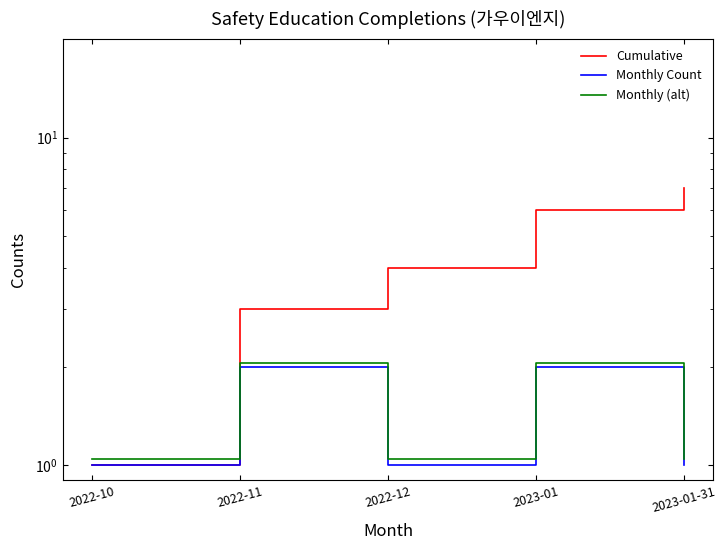

Count the Cumulative values in the range 3 to 6.

3